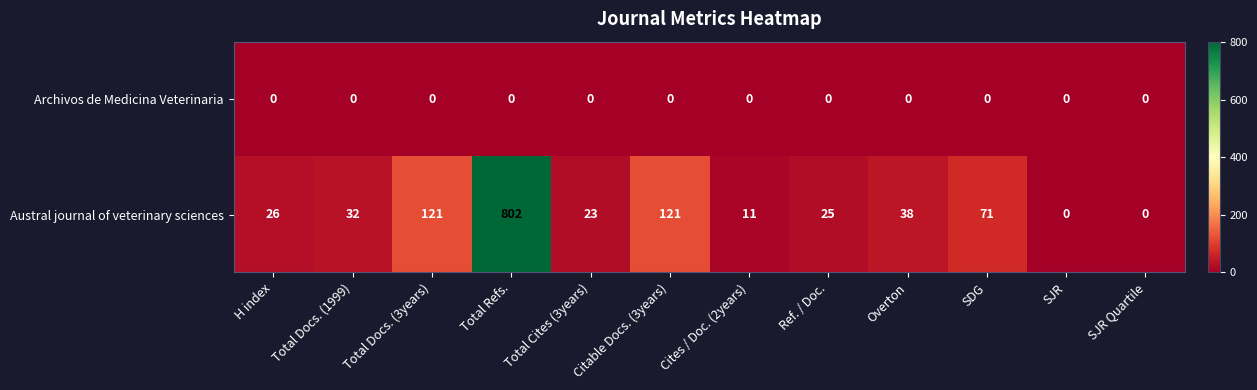

What is the maximum value shown in the chart?

802